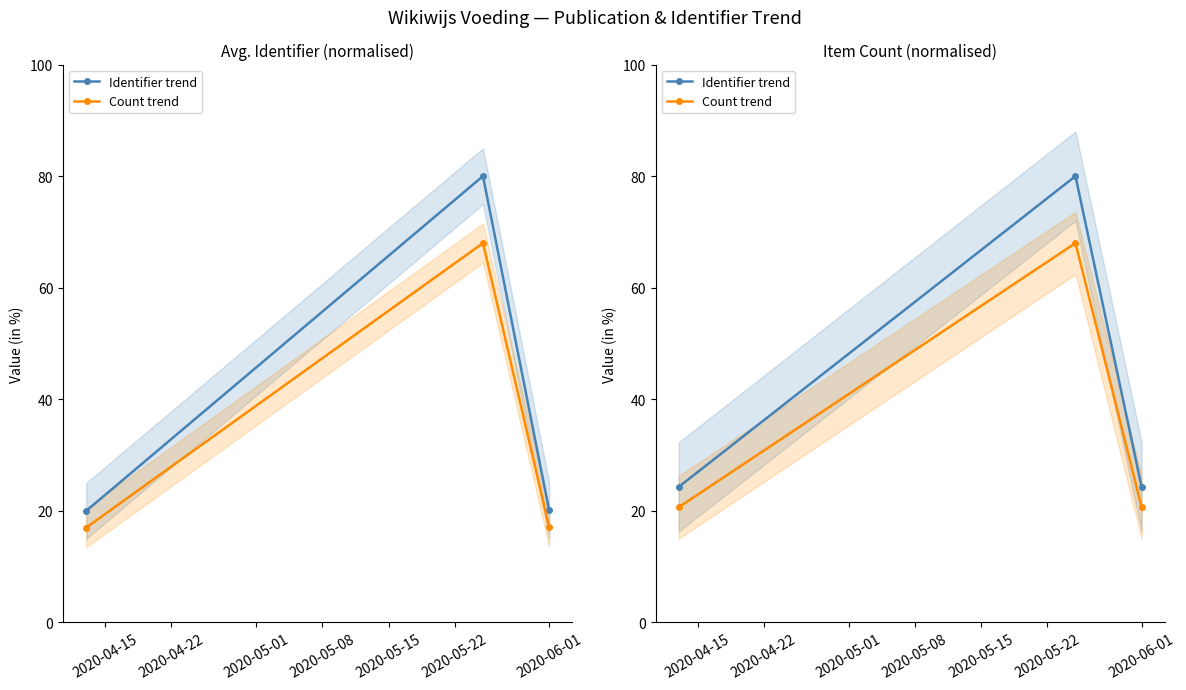

What is the value of the Identifier trend point at the 2nd from the left?

80.0